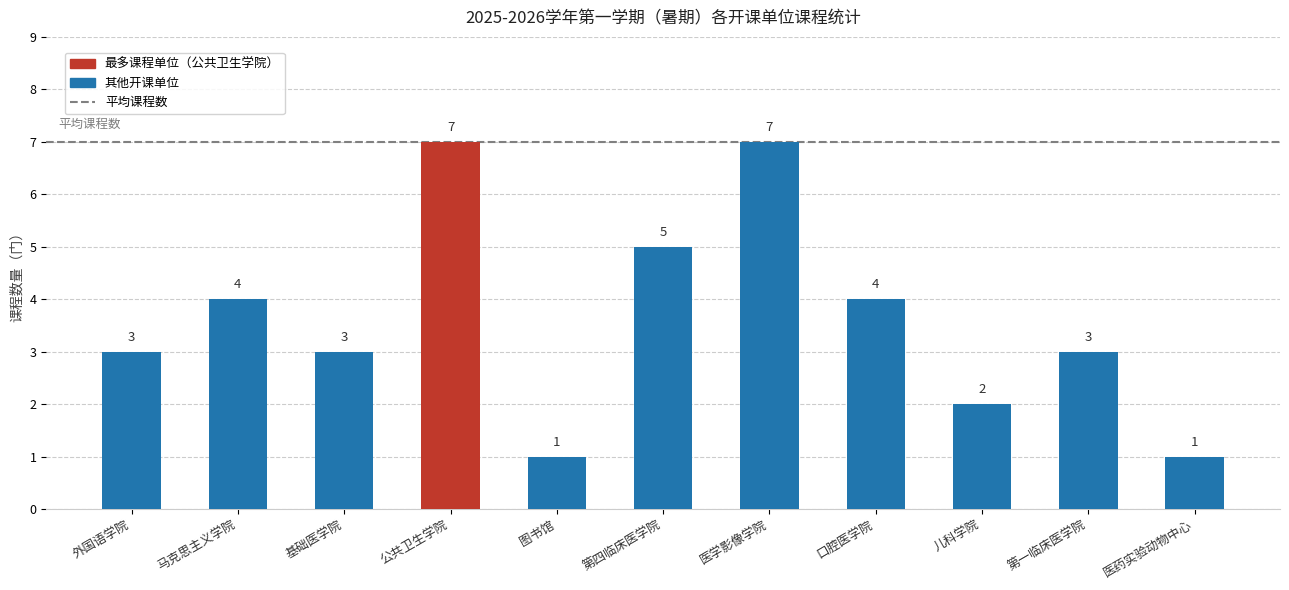

Between 外国语学院 and 儿科学院, which is larger?

外国语学院